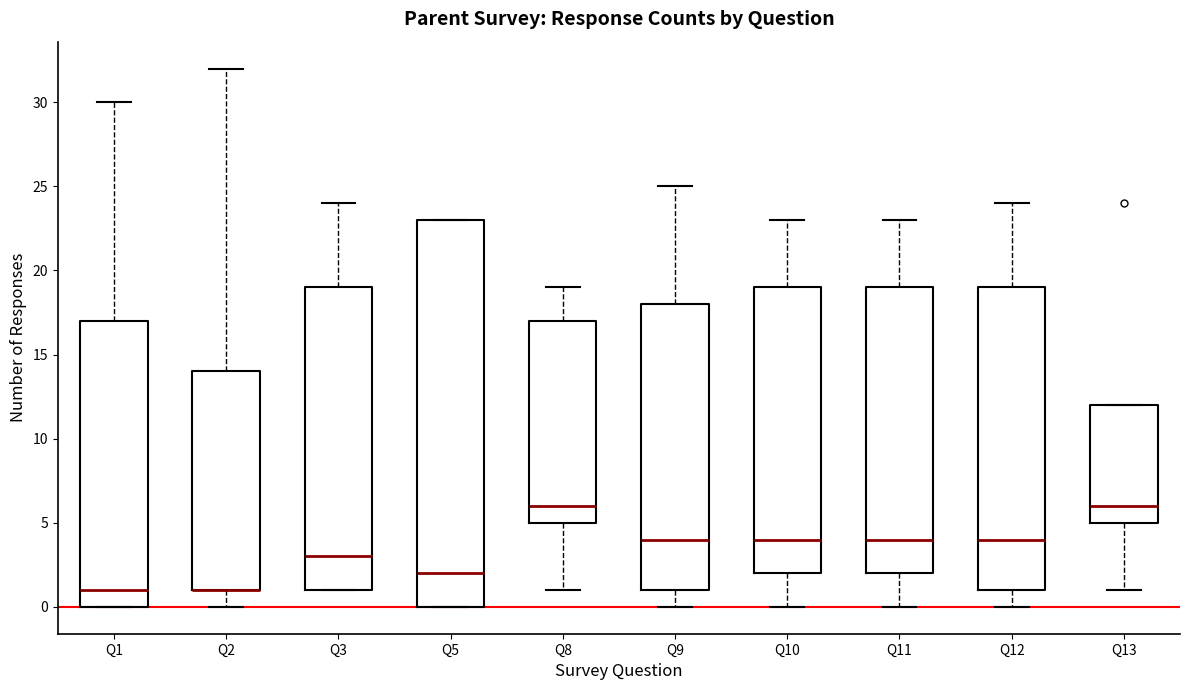

Reading left to right, transcribe this box plot: for each box, give where its median line is, the range the box spans, and where its two whiskers end, as read against the y-axis. The values are not printed on the chart, so give them approximately, as read against the axis.

Q1: median 1, box 0 to 17, whiskers 0 to 30
Q2: median 1 (drawn on the box's lower edge), box 1 to 14, whiskers 0 to 32
Q3: median 3, box 1 to 19, whiskers 1 to 24
Q5: median 2, box 0 to 23, whiskers 0 to 23
Q8: median 6, box 5 to 17, whiskers 1 to 19
Q9: median 4, box 1 to 18, whiskers 0 to 25
Q10: median 4, box 2 to 19, whiskers 0 to 23
Q11: median 4, box 2 to 19, whiskers 0 to 23
Q12: median 4, box 1 to 19, whiskers 0 to 24
Q13: median 6, box 5 to 12, whiskers 1 to 12